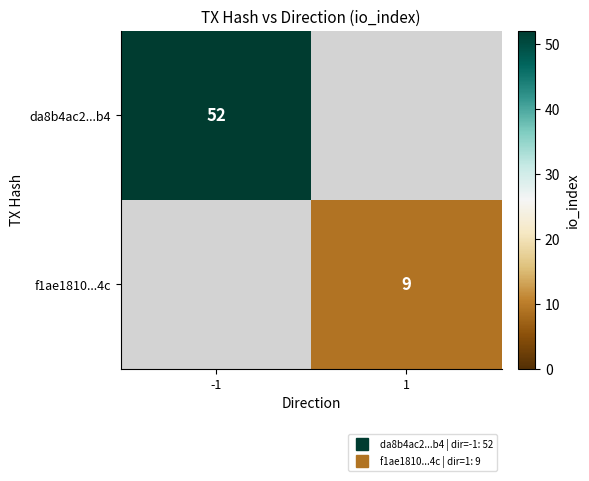

Which category has the lowest value in the f1ae1810...4c series?

-1